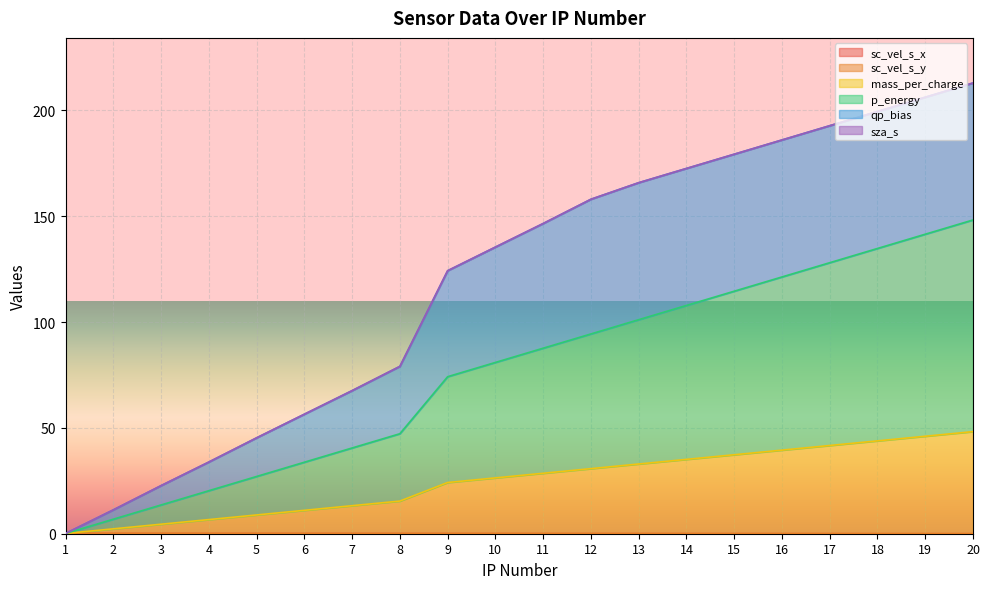

At how many categories does at least one series exceed 8?

19